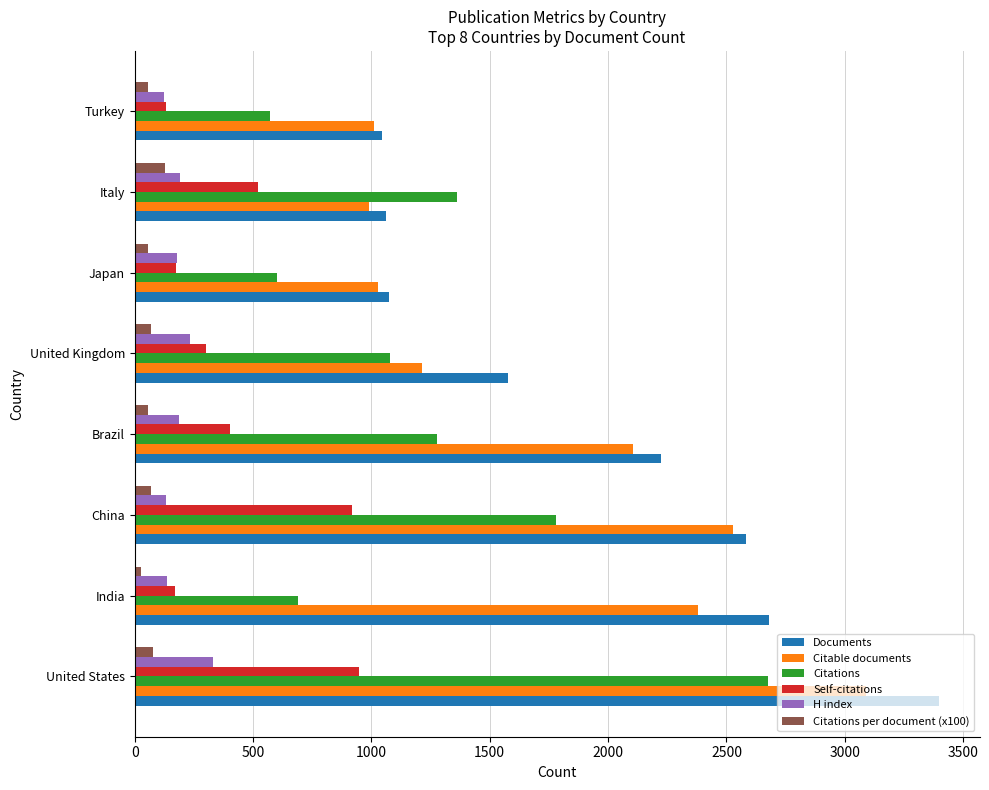

At which category is the sum across all series the highest?

United States